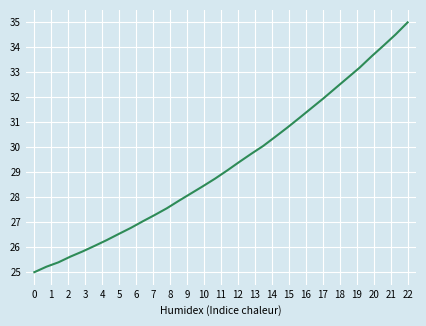

What is the difference between the maximum and minimum values?

10.0